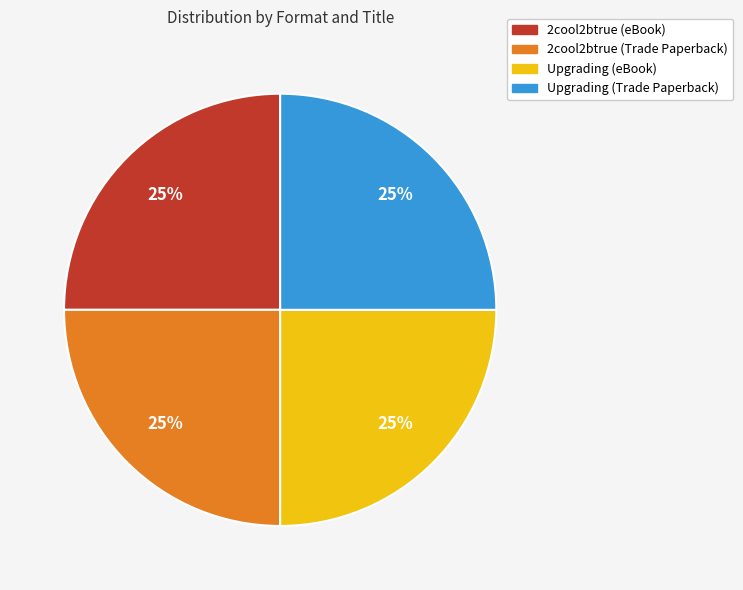

Approximately how many times larger is the value at Upgrading (eBook) compared to 2cool2btrue (Trade Paperback)?

1.0